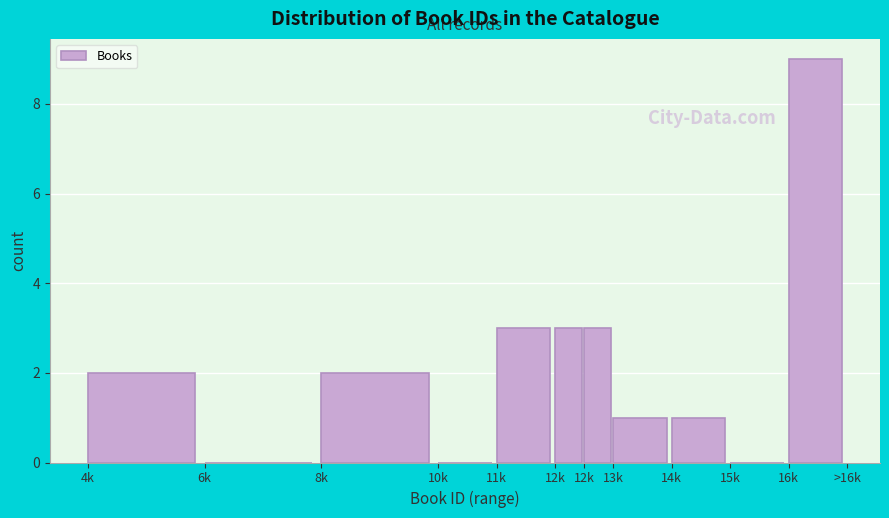

Count the number of data series in this chart.

1